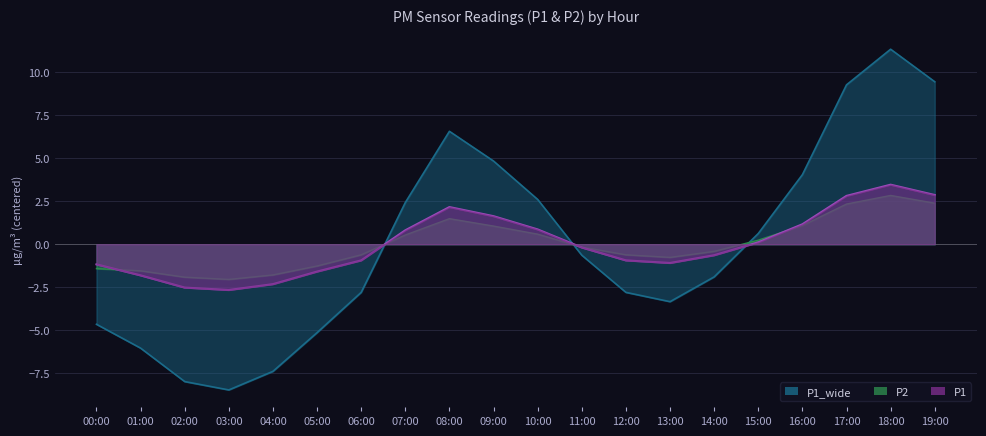

How many times do P2 and P1 cross each other?

4